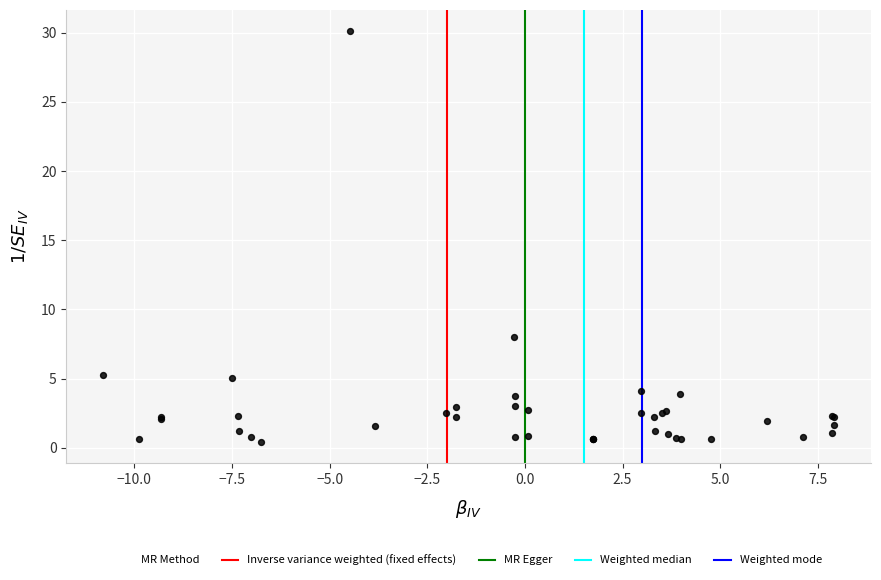

What Y value in the scatter plot is closest to 15?

8.0